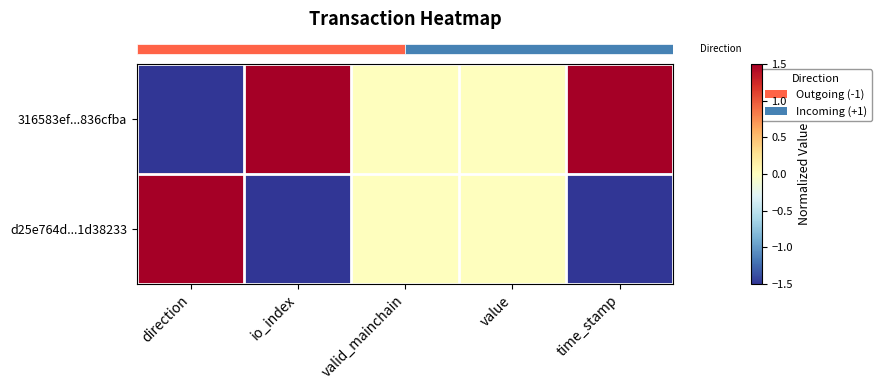

What is the smallest value displayed?

-1.5